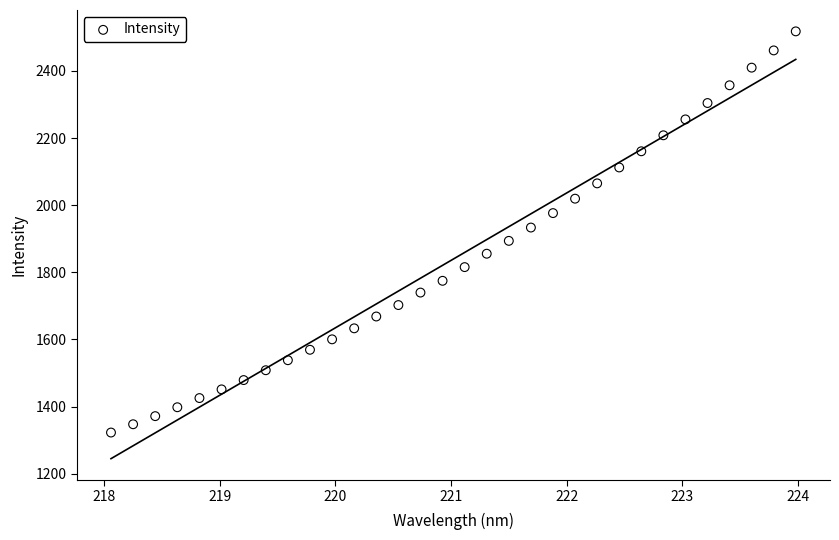

What is the range of X values (max minus min)?

5.9